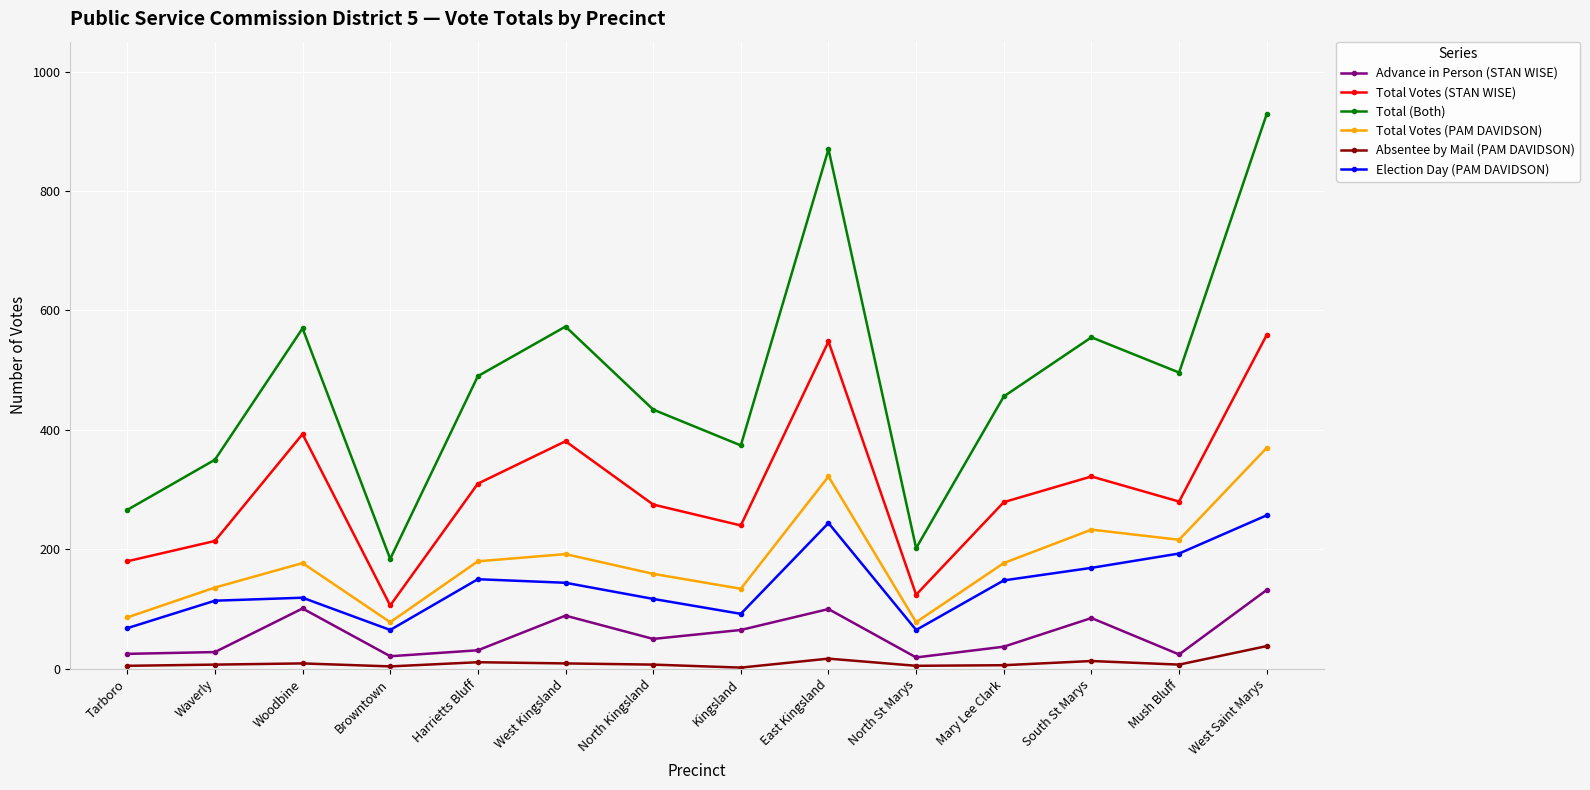

What are all the series names shown in the legend?

Advance in Person (STAN WISE), Total Votes (STAN WISE), Total (Both), Total Votes (PAM DAVIDSON), Absentee by Mail (PAM DAVIDSON), Election Day (PAM DAVIDSON)